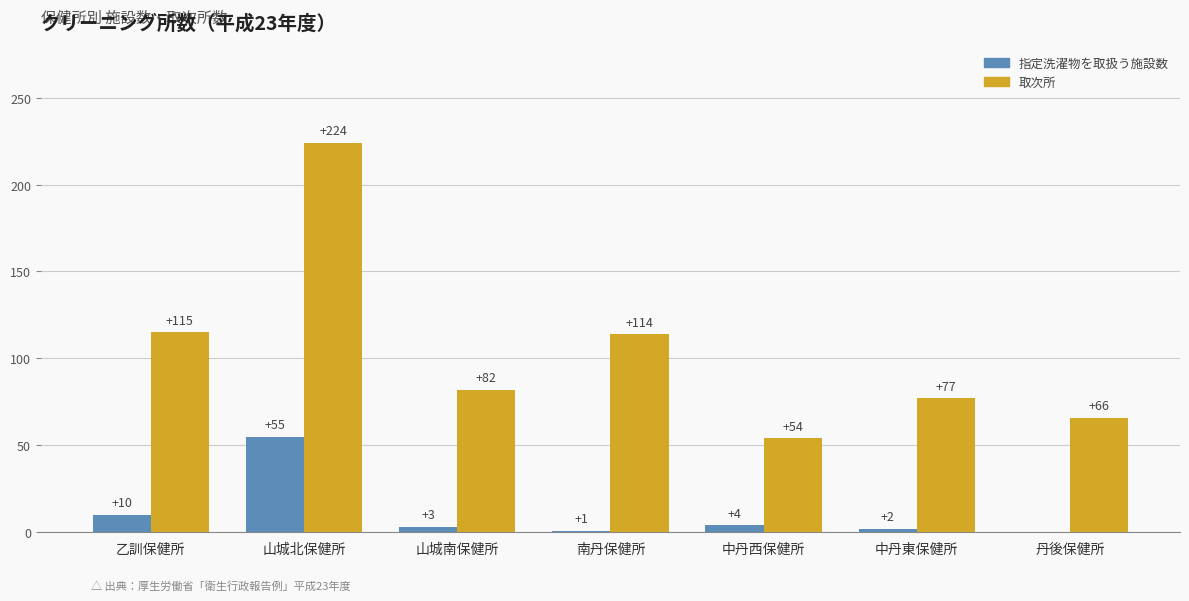

Reading left to right, what are all the values shown in this chart?

指定洗濯物を取扱う施設数: 乙訓保健所=10	山城北保健所=55	山城南保健所=3	南丹保健所=1	中丹西保健所=4	中丹東保健所=2	丹後保健所=0
取次所: 乙訓保健所=115	山城北保健所=224	山城南保健所=82	南丹保健所=114	中丹西保健所=54	中丹東保健所=77	丹後保健所=66